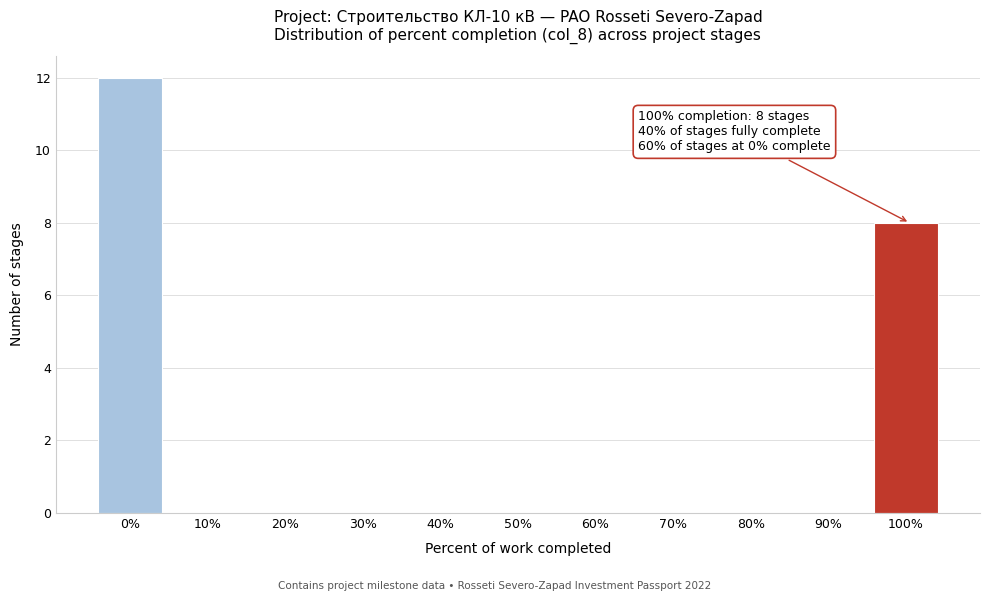

Reading right to left, transcribe all the data shown in this chart.

100%=8	90%=0	80%=0	70%=0	60%=0	50%=0	40%=0	30%=0	20%=0	10%=0	0%=12